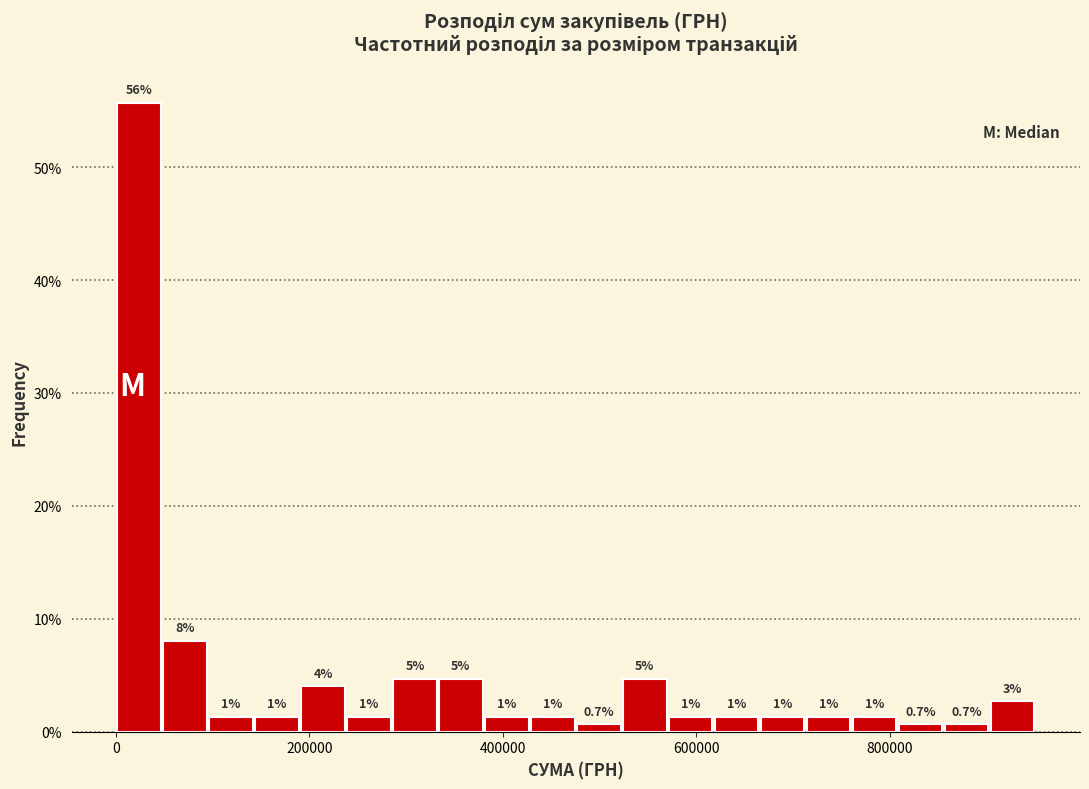

Read against the x-axis, roughly where is the centre of the tallest bar?

20000